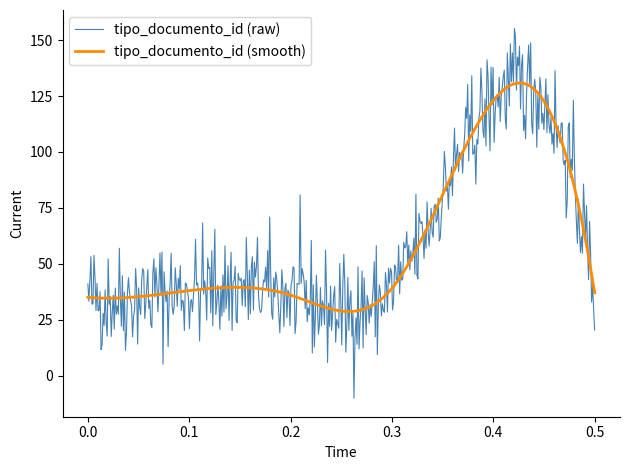

Which series has the widest spread of values?

tipo_documento_id (raw)